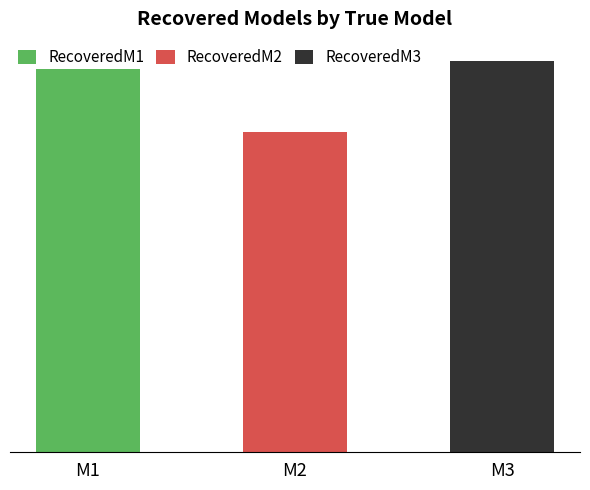

Are the bars grouped side by side (vs. stacked)?

No